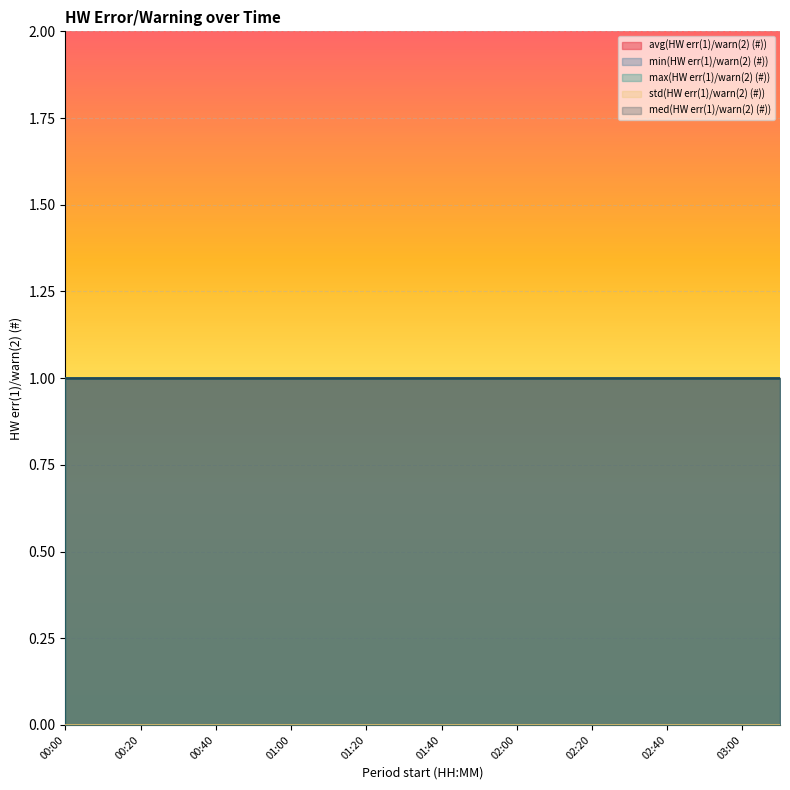

At which category is the sum across all series the highest?

00:00